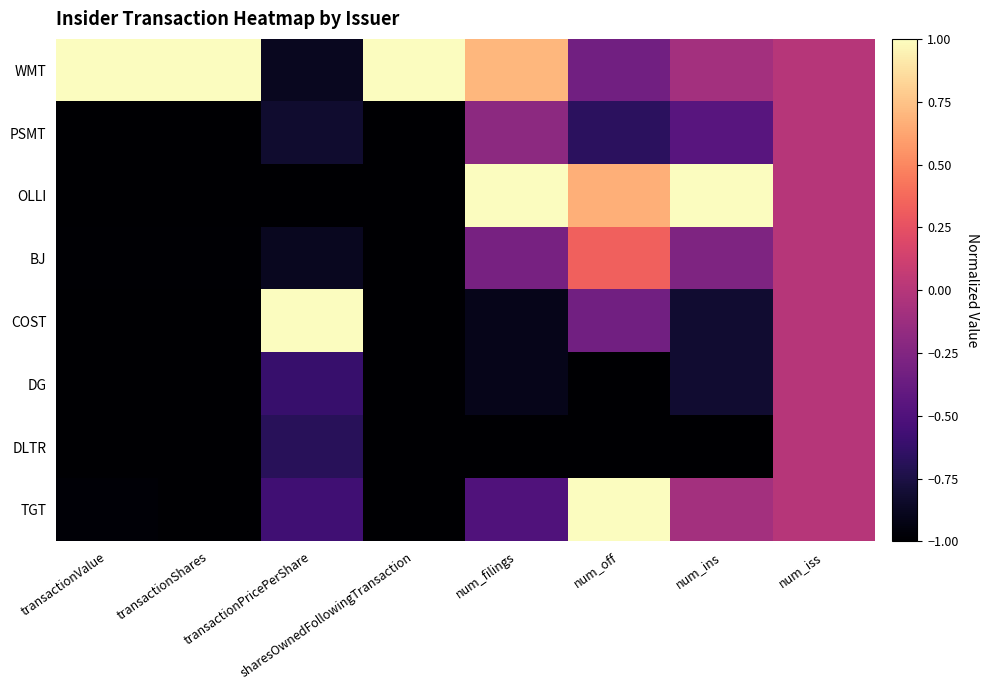

Which category has the lowest value across all series?

transactionPricePerShare